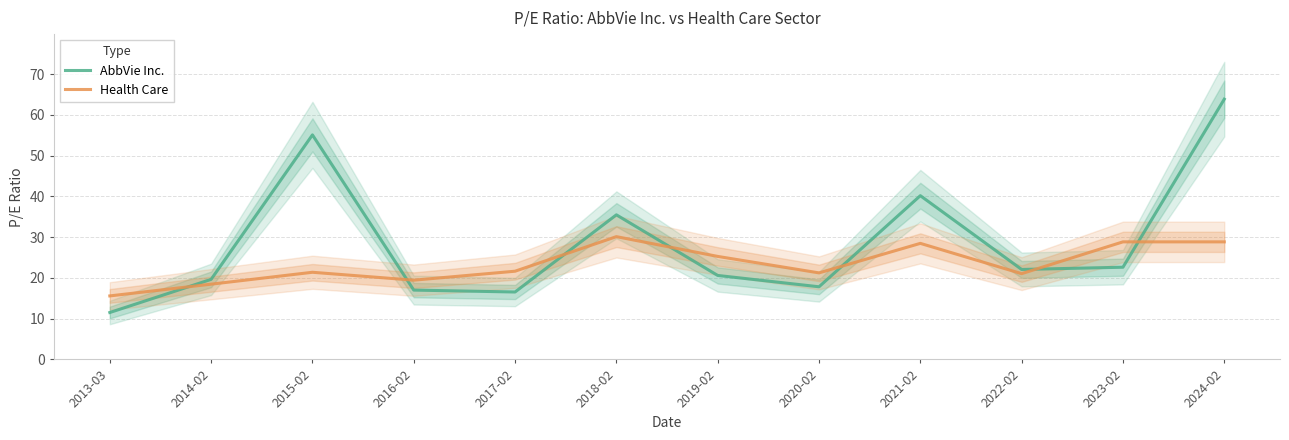

What is the difference between the maximum and minimum values in the Health Care series?

14.5